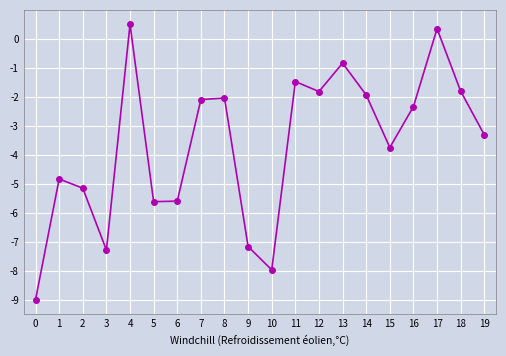

What is the value of the 18th point from the left?

0.4